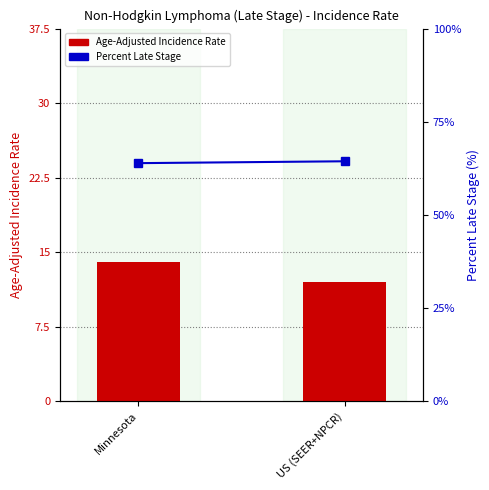

What is the difference between the highest and lowest values at US (SEER+NPCR)?

52.4